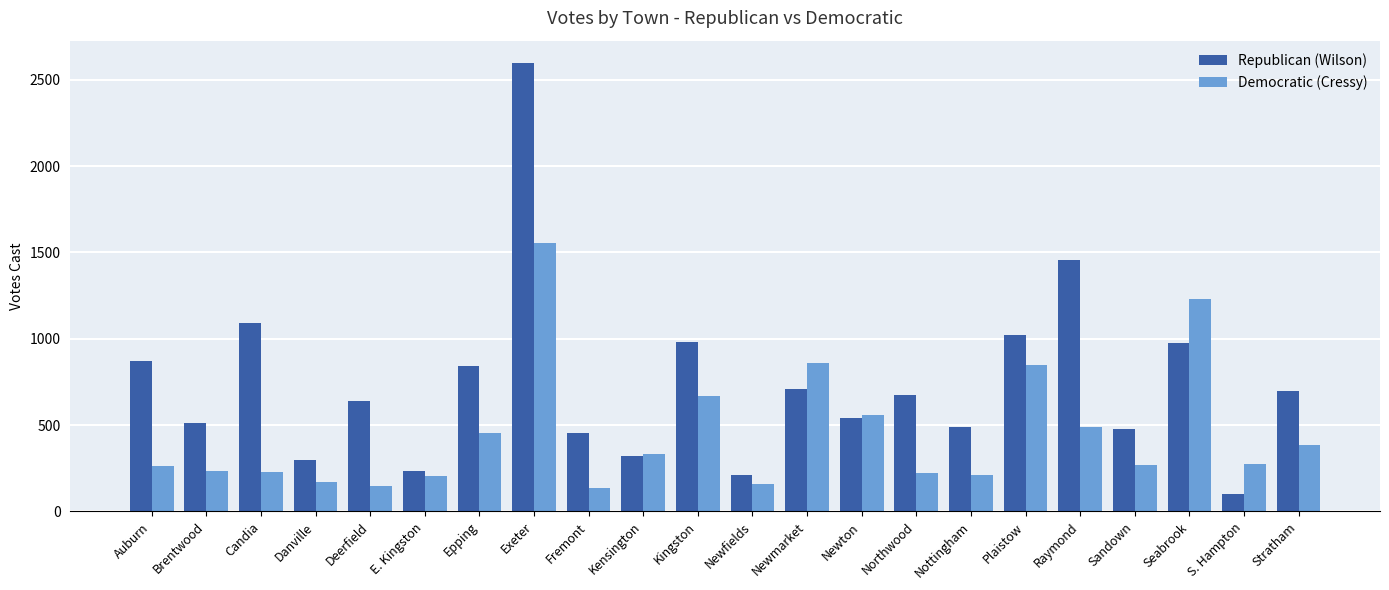

The value of Republican (Wilson) at Epping is 843. True or false?

True